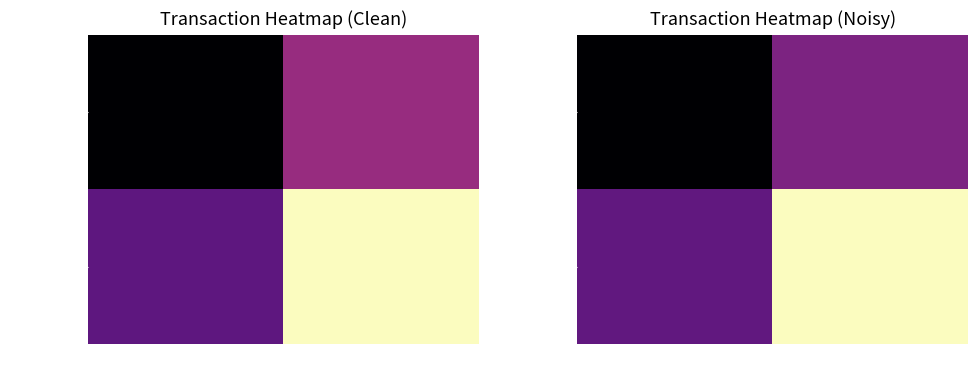

The value of e991388c… at direction is -0.9. True or false?

True